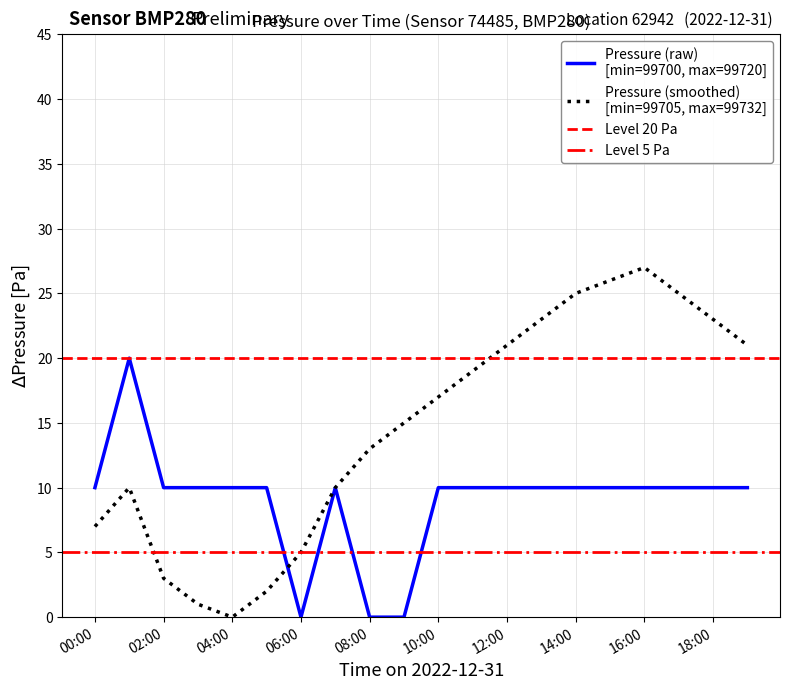

What is the sum of the pressure_smooth values at 00:00 and 12:00?

28